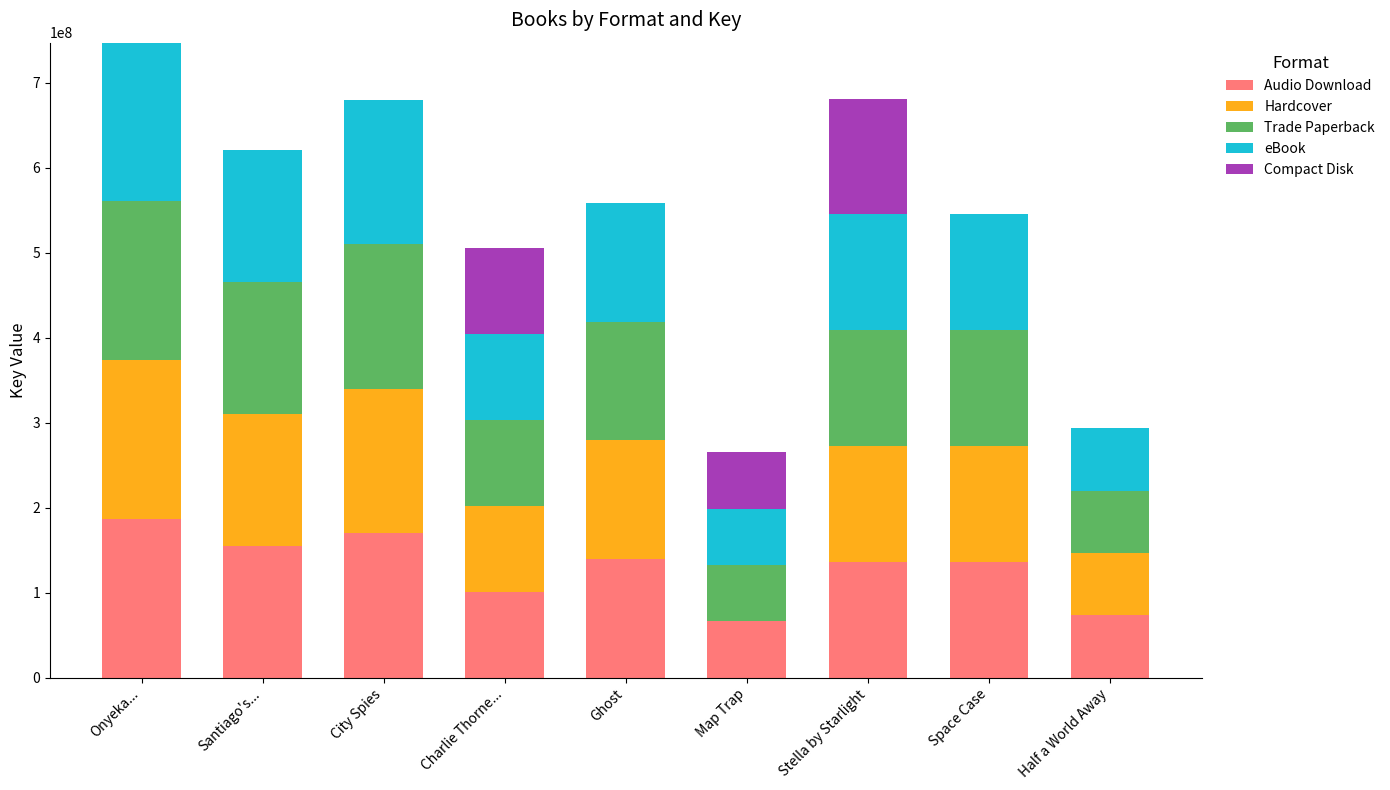

What is the total value across all series at Stella by Starlight?

681597380